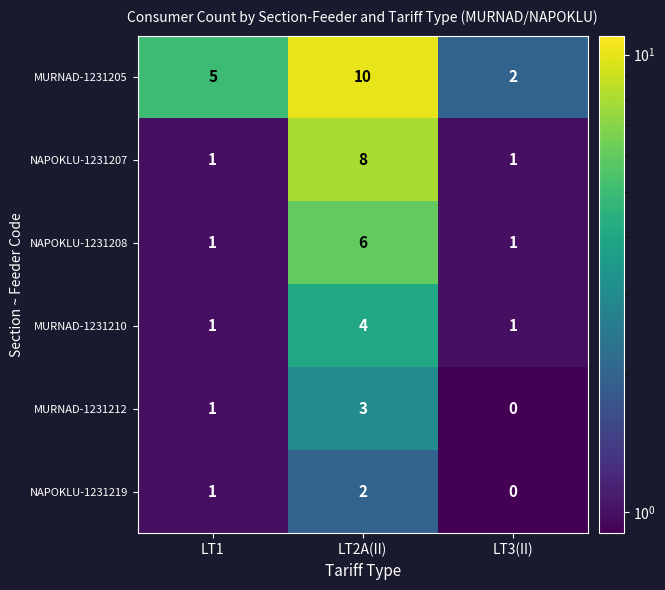

Reading left to right, what are all the values shown in this chart?

MURNAD-1231205: LT1=5	LT2A(II)=10	LT3(II)=2
NAPOKLU-1231207: LT1=1	LT2A(II)=8	LT3(II)=1
NAPOKLU-1231208: LT1=1	LT2A(II)=6	LT3(II)=1
MURNAD-1231210: LT1=1	LT2A(II)=4	LT3(II)=1
MURNAD-1231212: LT1=1	LT2A(II)=3	LT3(II)=0
NAPOKLU-1231219: LT1=1	LT2A(II)=2	LT3(II)=0